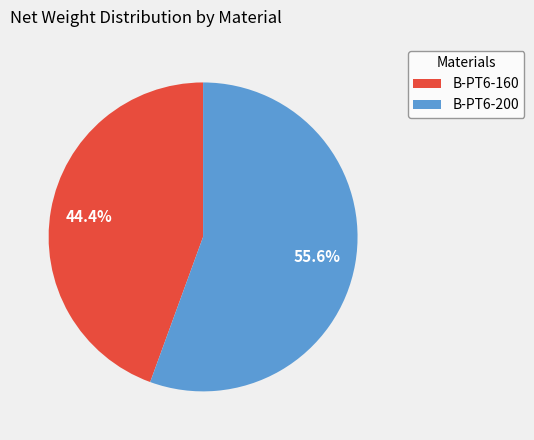

Which category has the biggest portion of the pie?

B-PT6-200